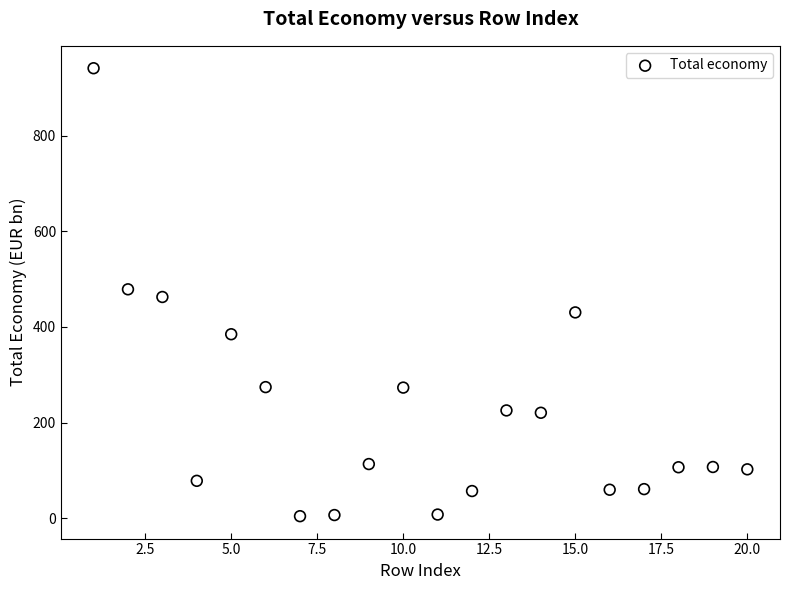

What is the range of Y values (max minus min)?

937.4